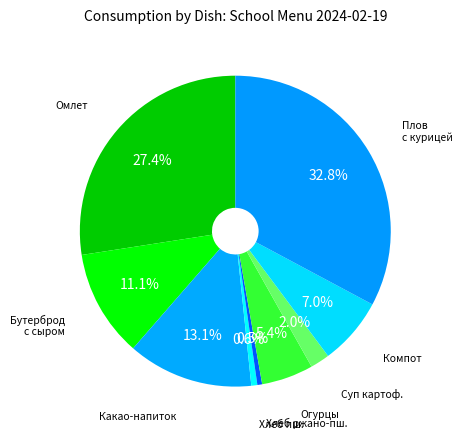

Does any single category account for the majority?

No